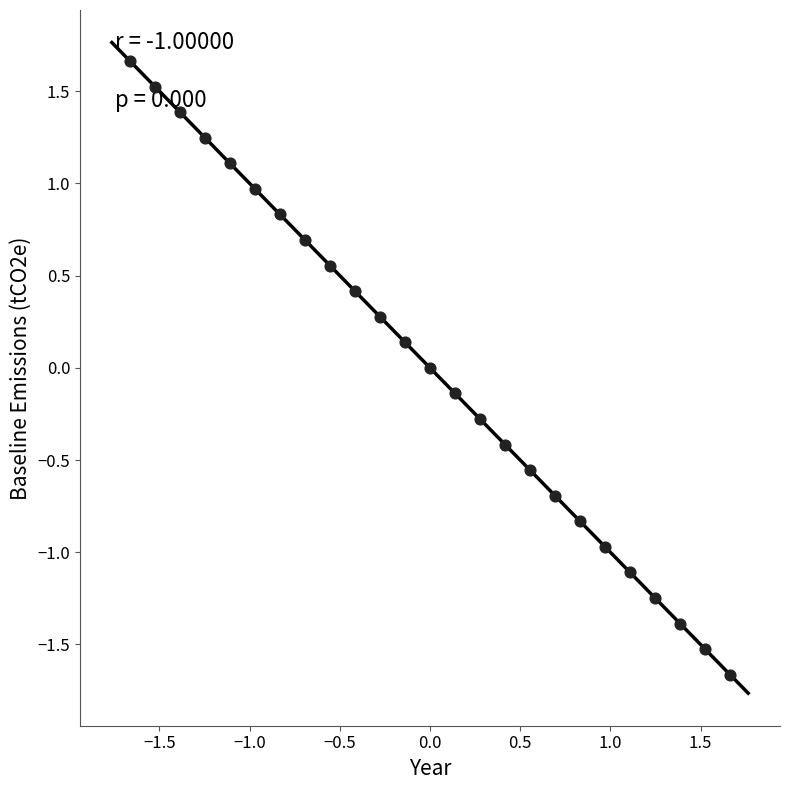

What is the range of X values (max minus min)?

3.3